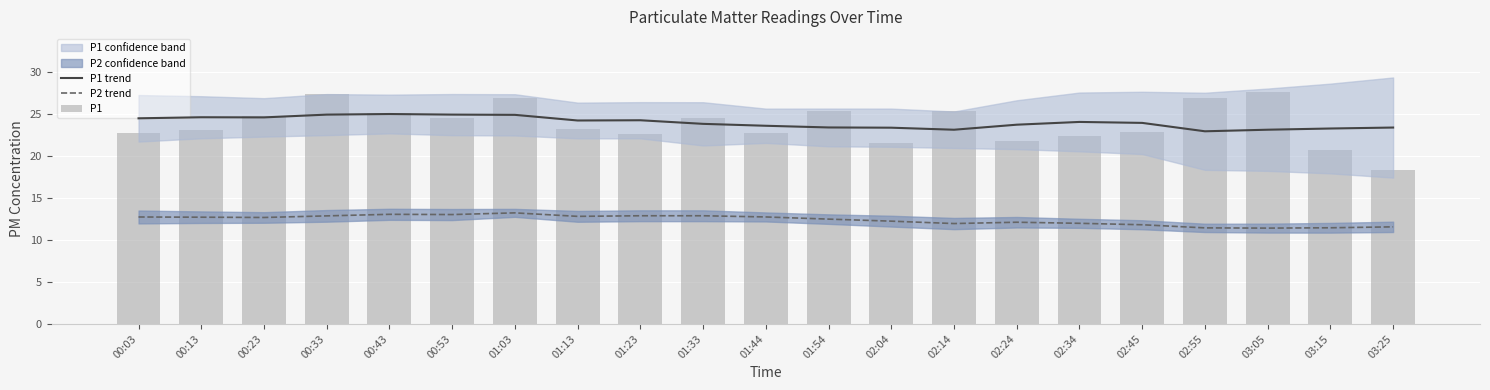

What is the total value across all series at 03:15?

55.4